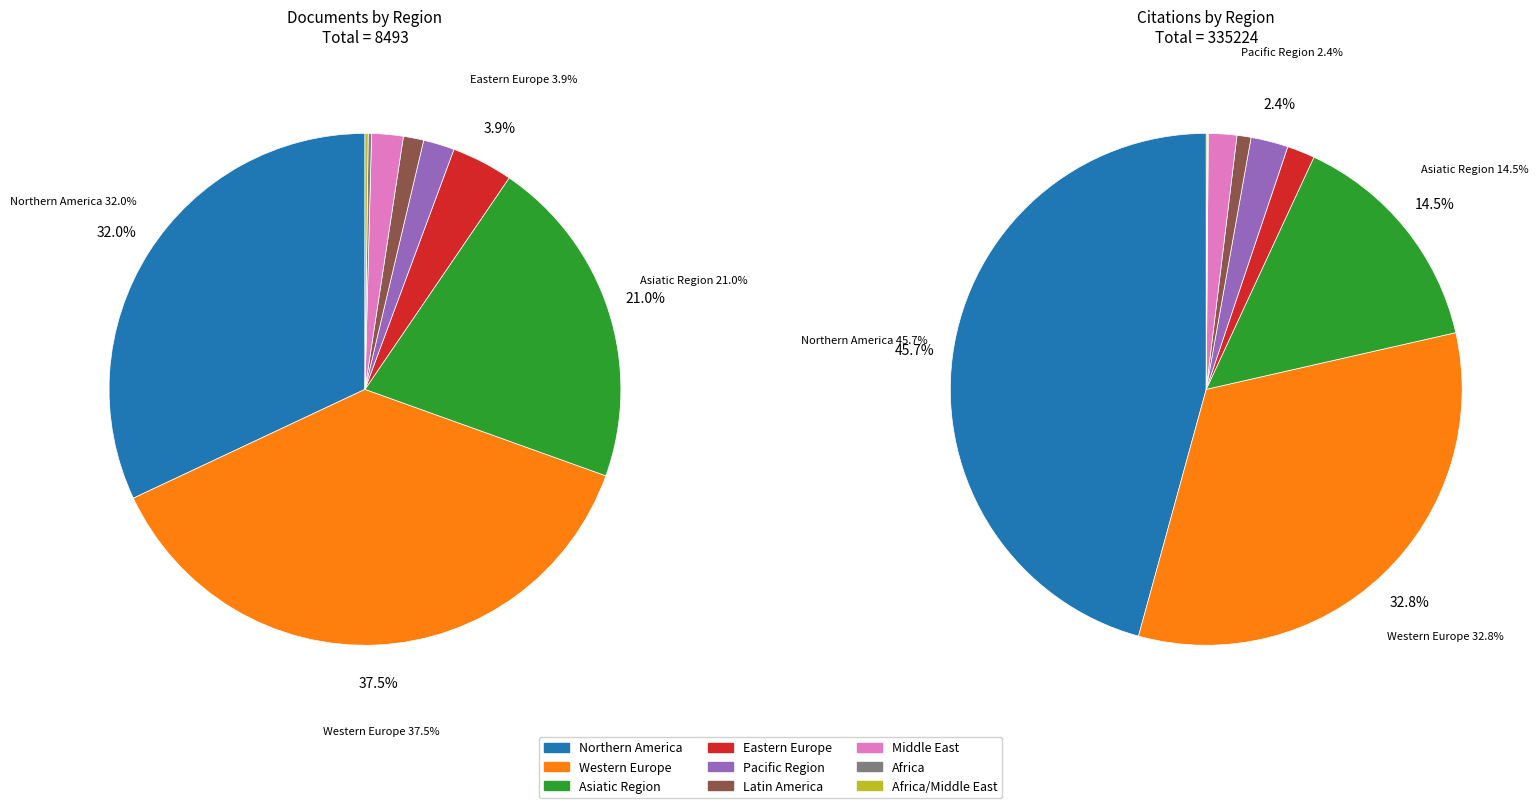

Does Pacific Region account for over 50% of the chart?

No